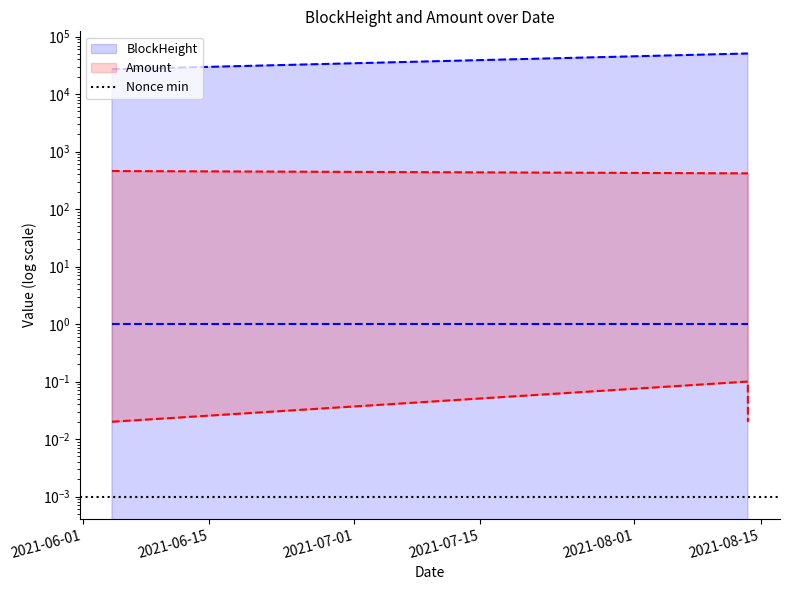

How many series are shown in this chart?

3